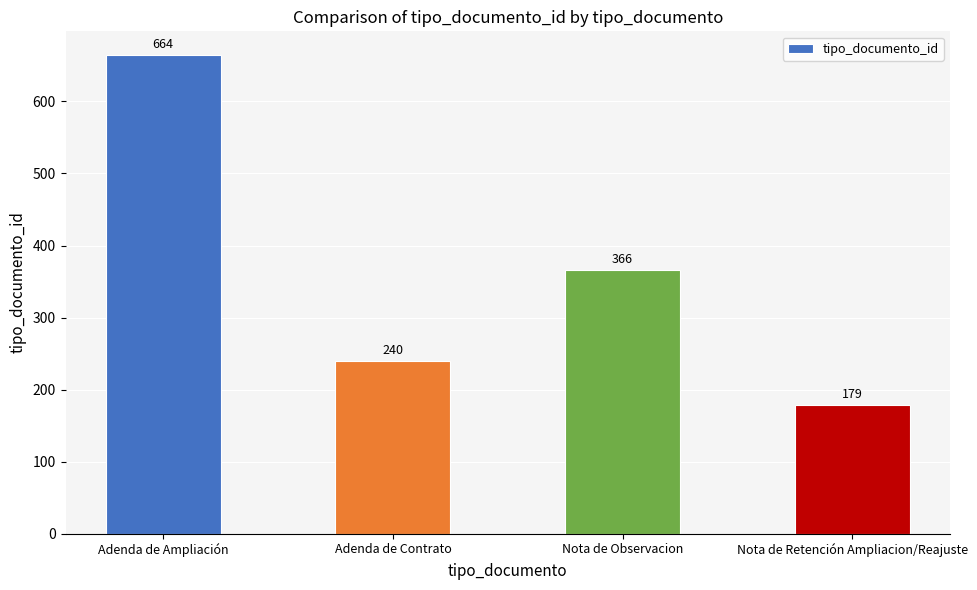

What is the average value?

362